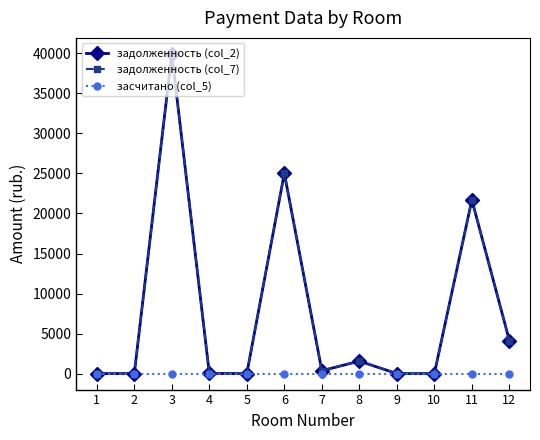

Is this an area chart (filled region under the line)?

No